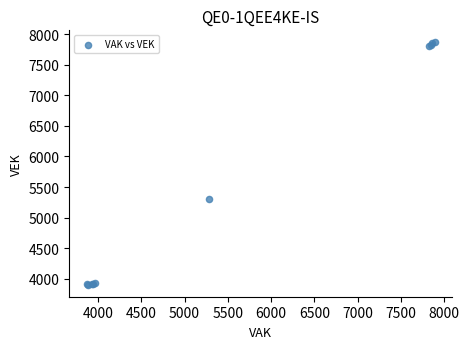

What Y value in the scatter plot is closest to 5884?

5306.9